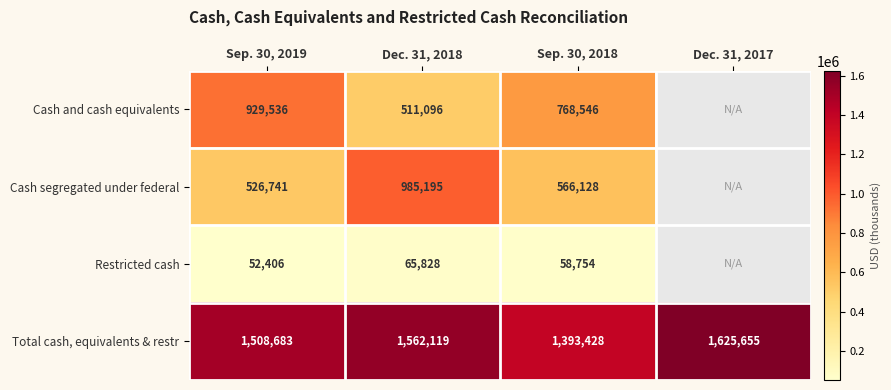

Rank the series at Dec. 31, 2018 from lowest to highest value.

Restricted cash, Cash and cash equivalents, Cash segregated under federal, Total cash, equivalents & restr